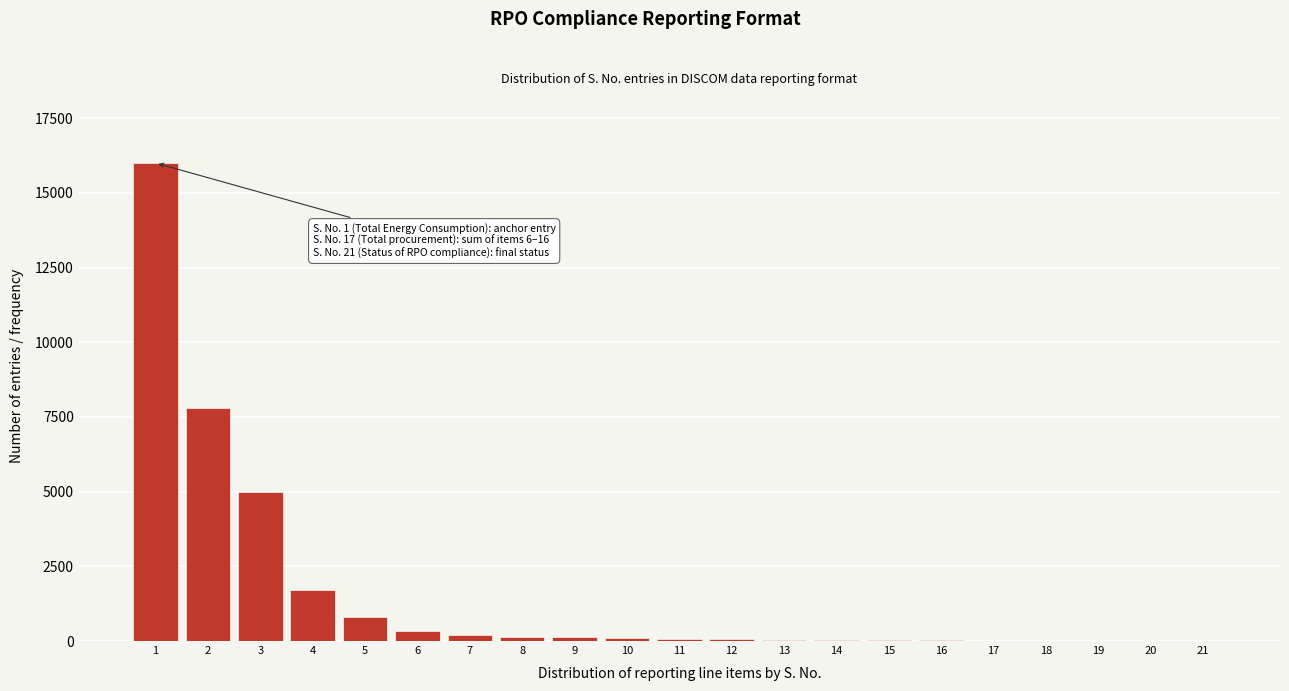

What is the sum of all values?

32541